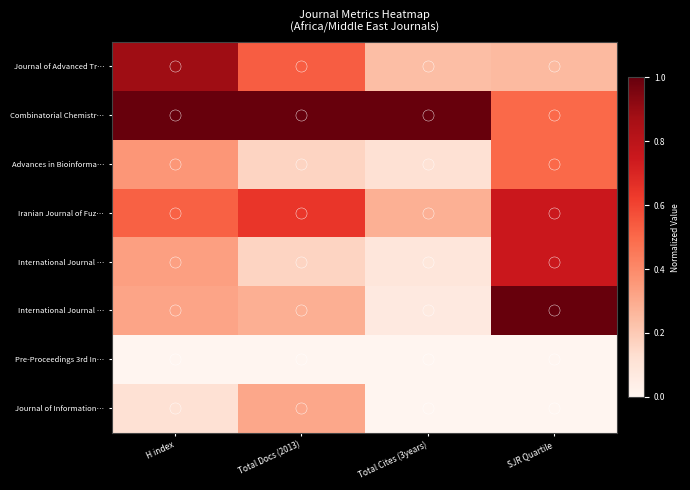

Between Total Docs (2013) and SJR Quartile, which is larger?

Total Docs (2013)